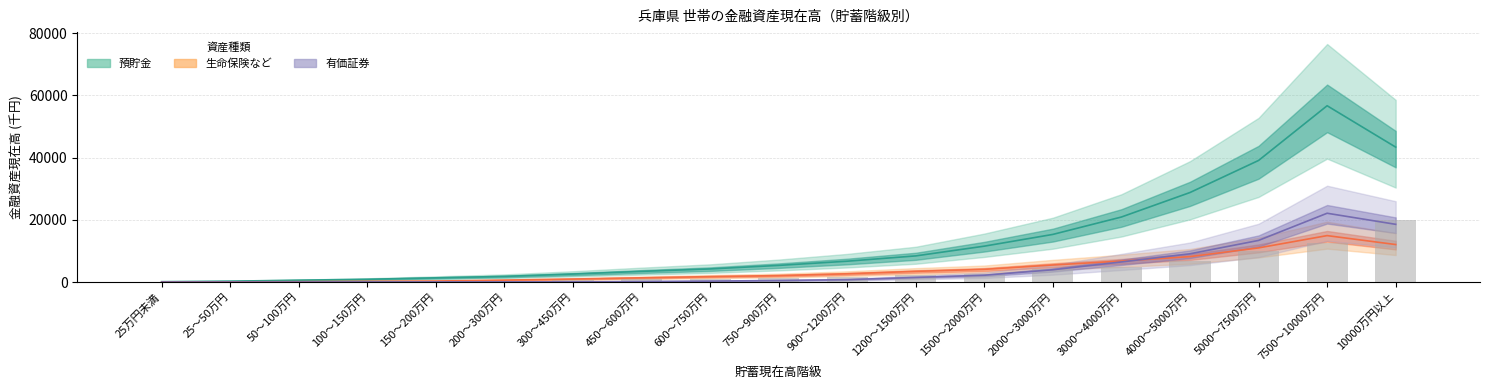

How many values in the 有価証券 series are below 433?

9